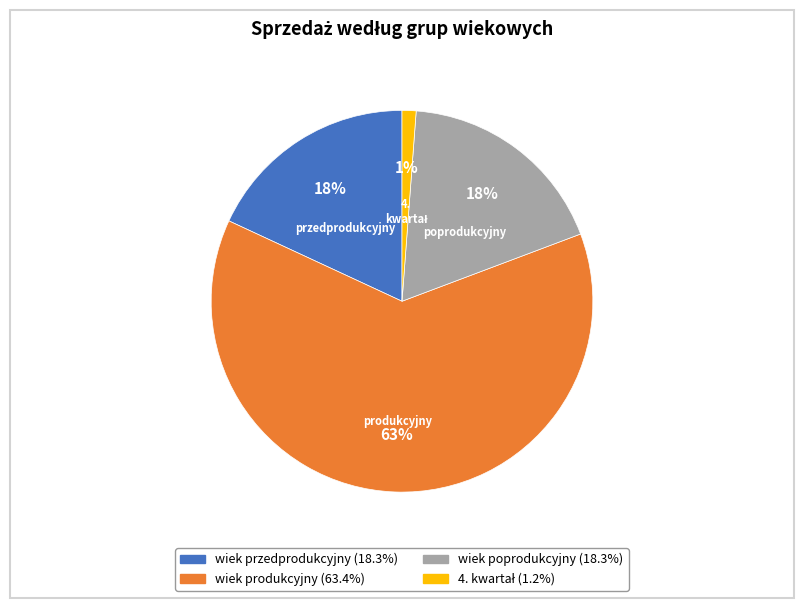

Do wiek poprodukcyjny and wiek przedprodukcyjny together represent more than half of the pie?

No